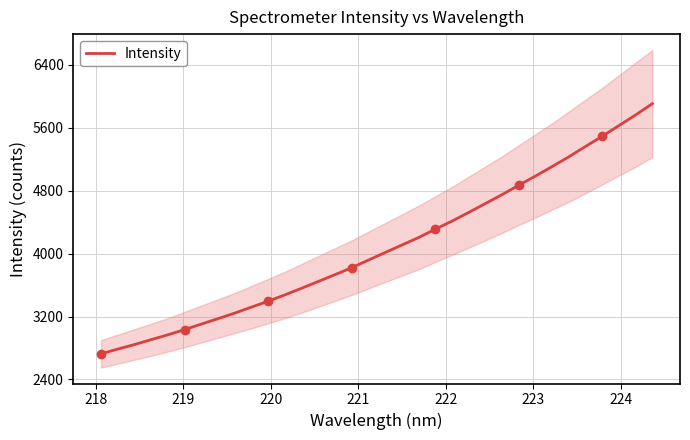

What is the lowest value of the Intensity series?

2725.9